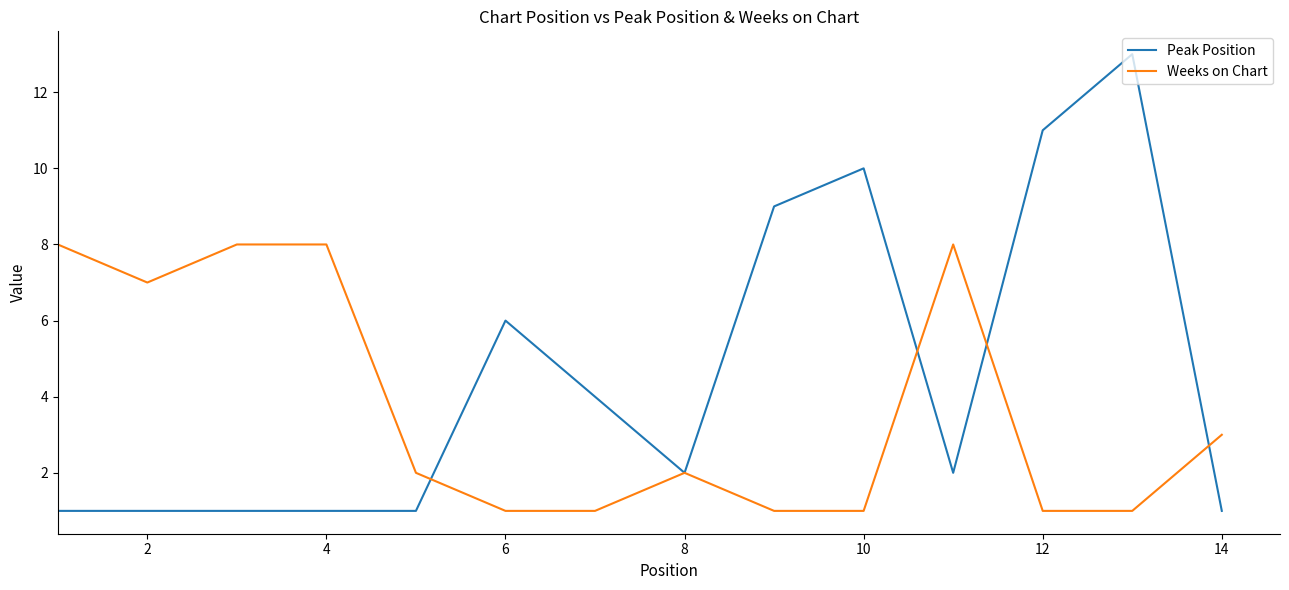

What is the lowest value of the Peak Position series?

1